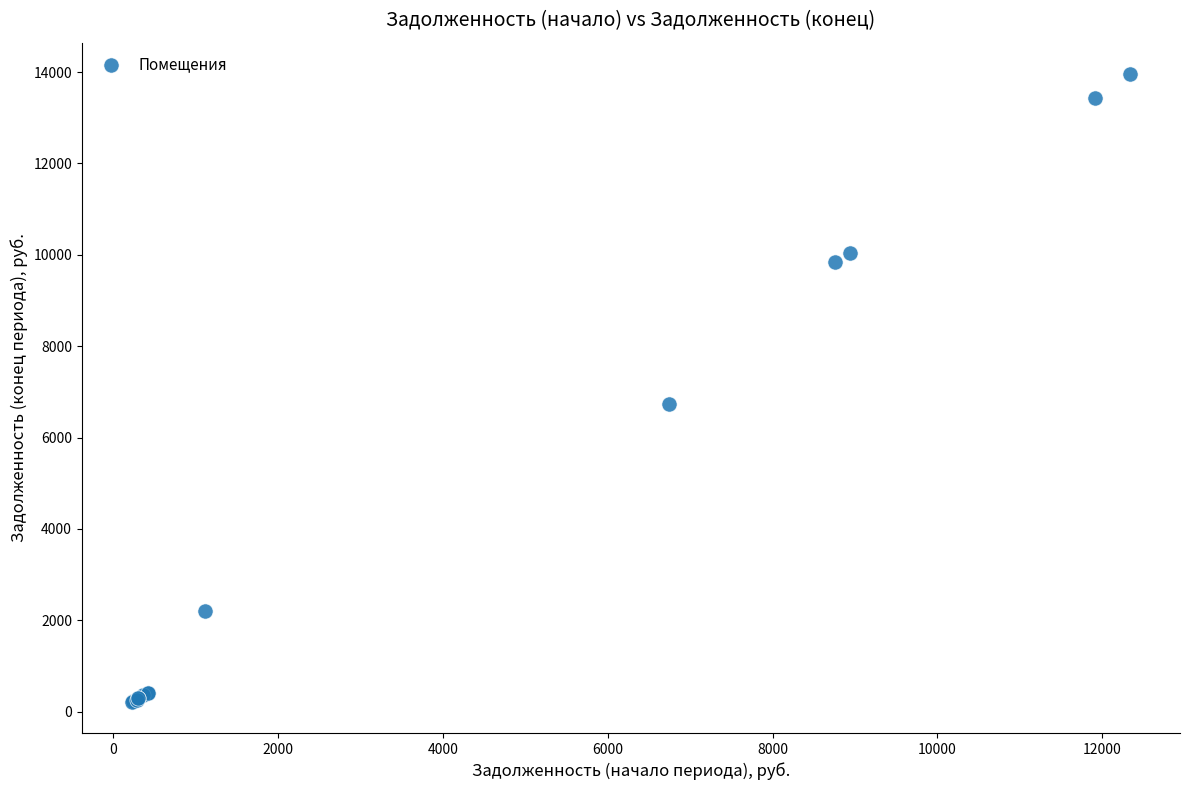

What Y value in the scatter plot is closest to 7089?

6745.6